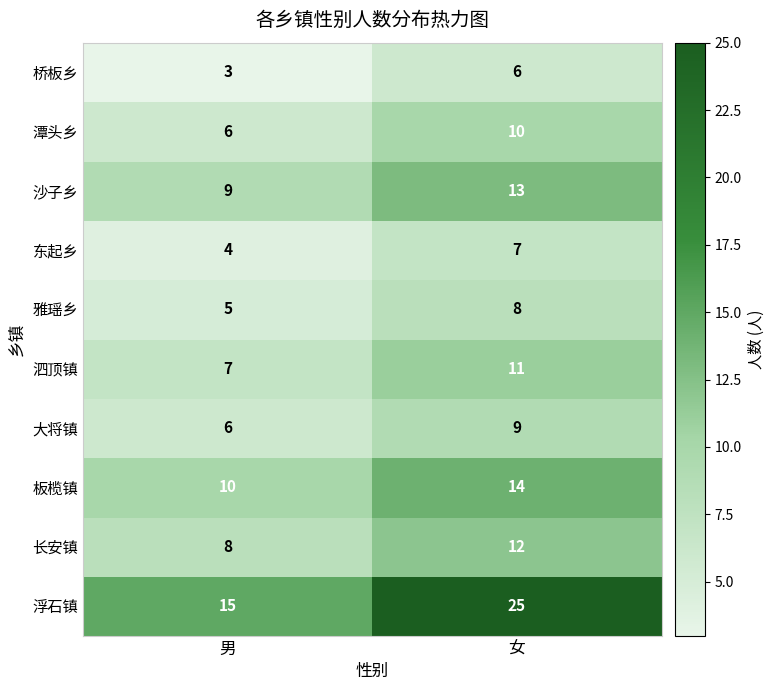

What value does the 板榄镇 series have at 男?

10